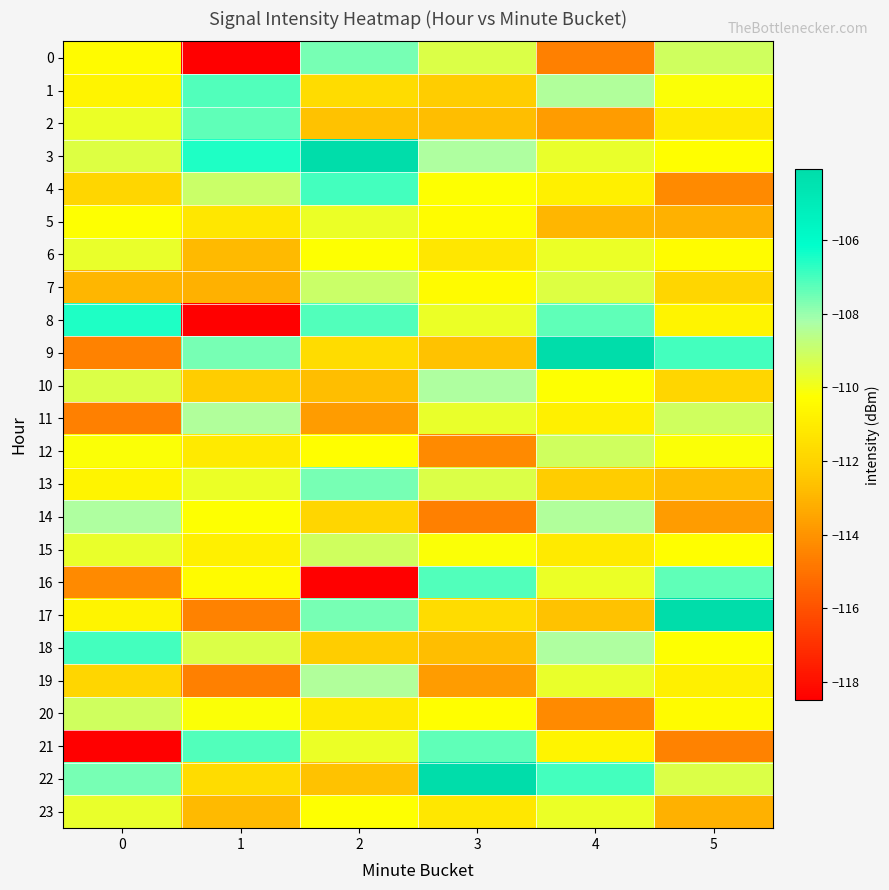

At how many categories does at least one series exceed -113?

6